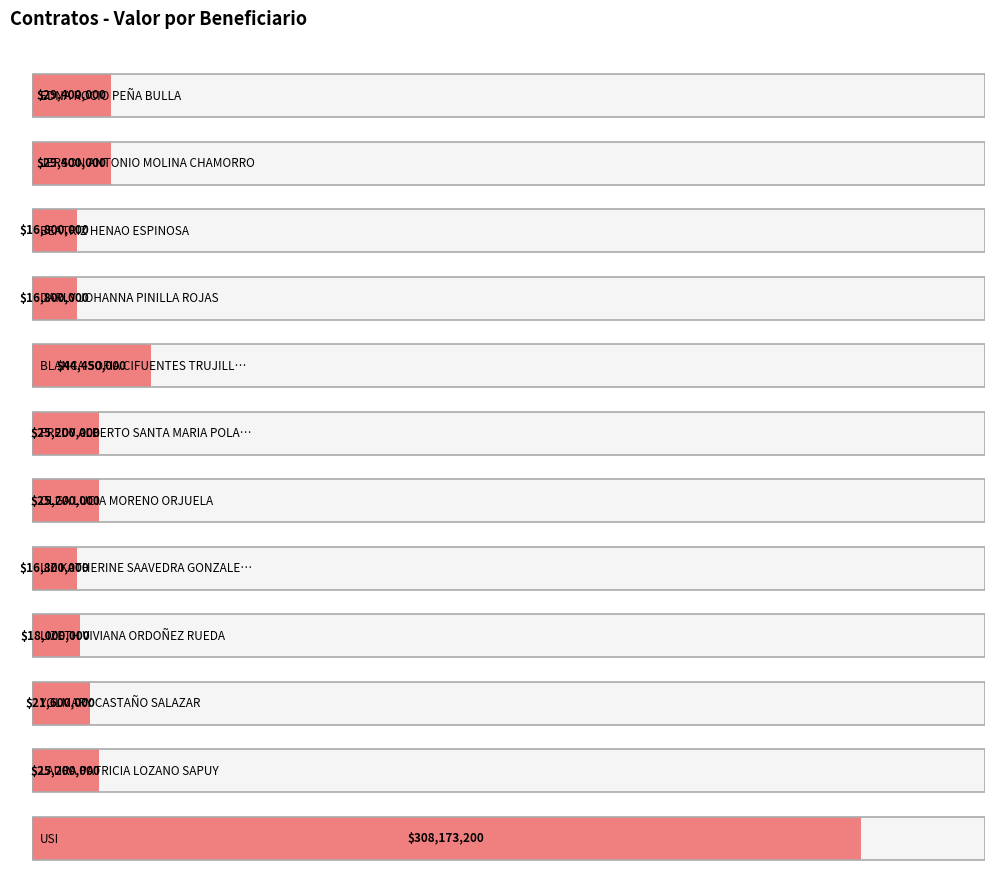

Which category has the lowest value across all series?

BEATRIZ HENAO ESPINOSA